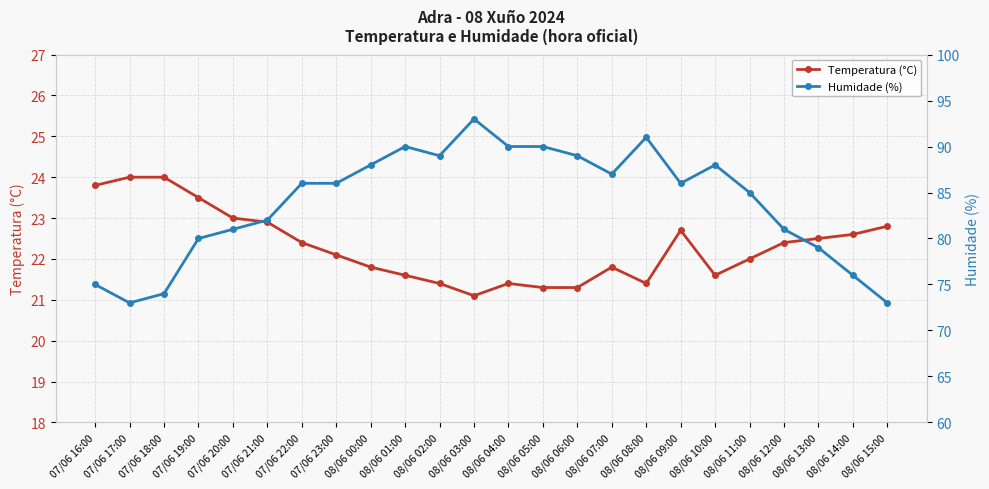

The Humidade (%) series shows 163.7 at 08/06 08:00. True or false?

False